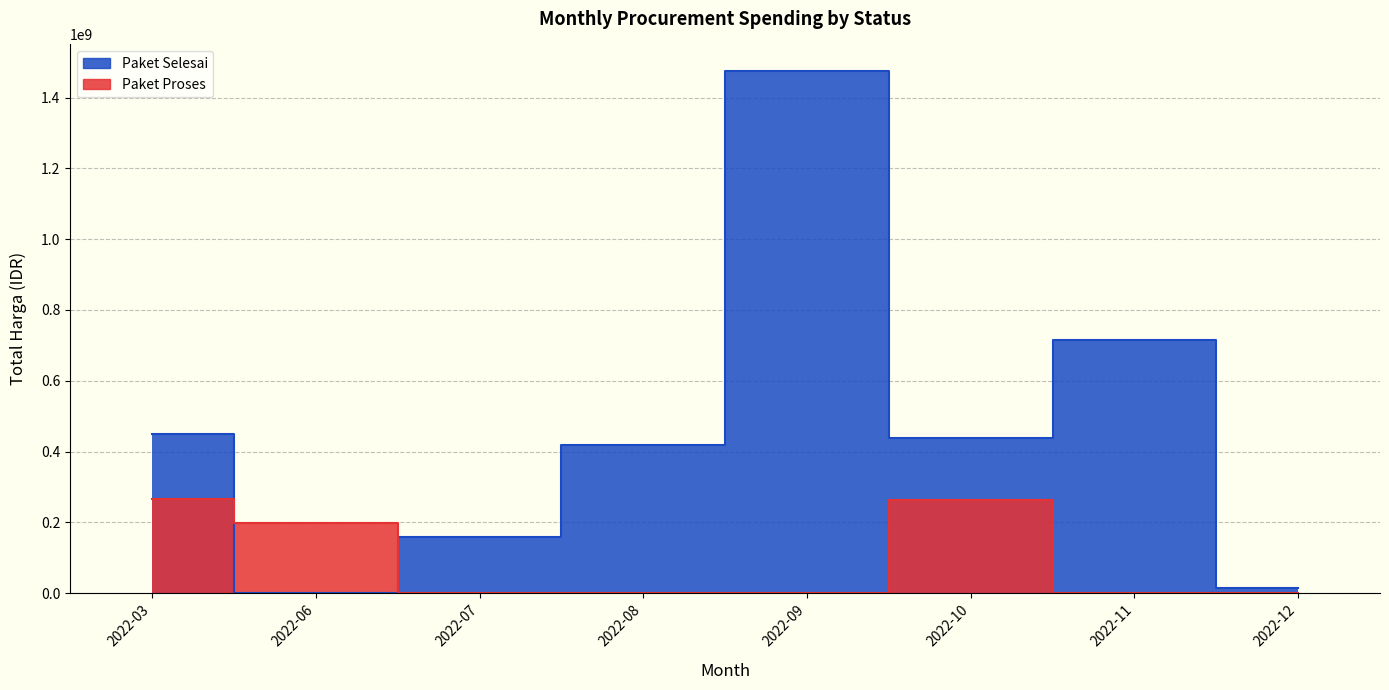

What is the smallest value displayed?

2395750